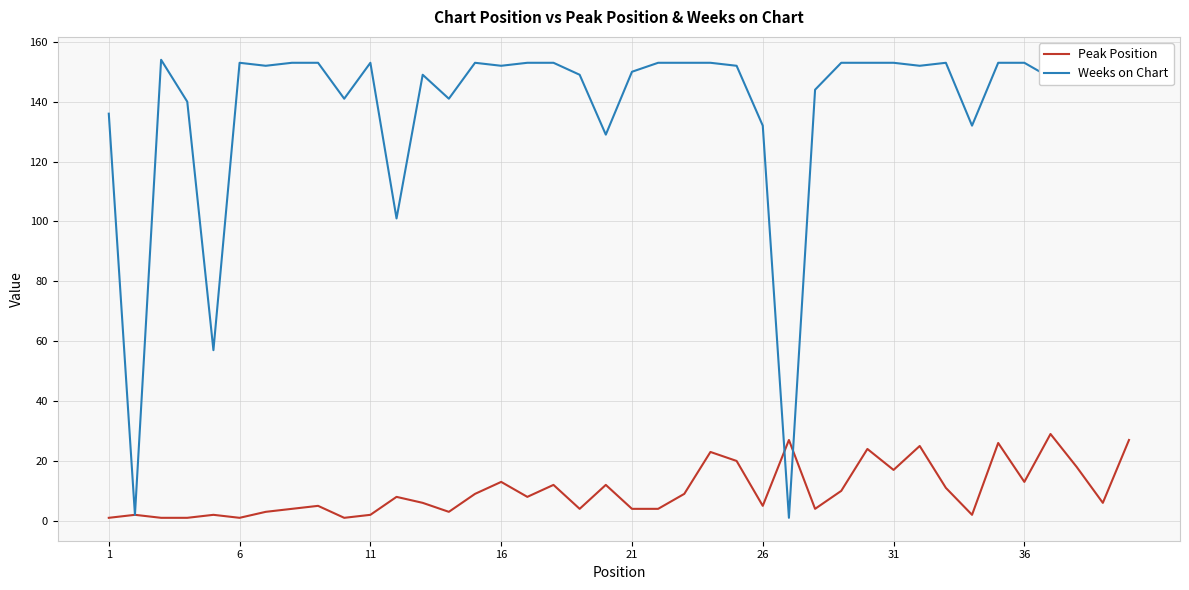

Rank the series by their maximum value, from lowest to highest.

Peak Position, Weeks on Chart